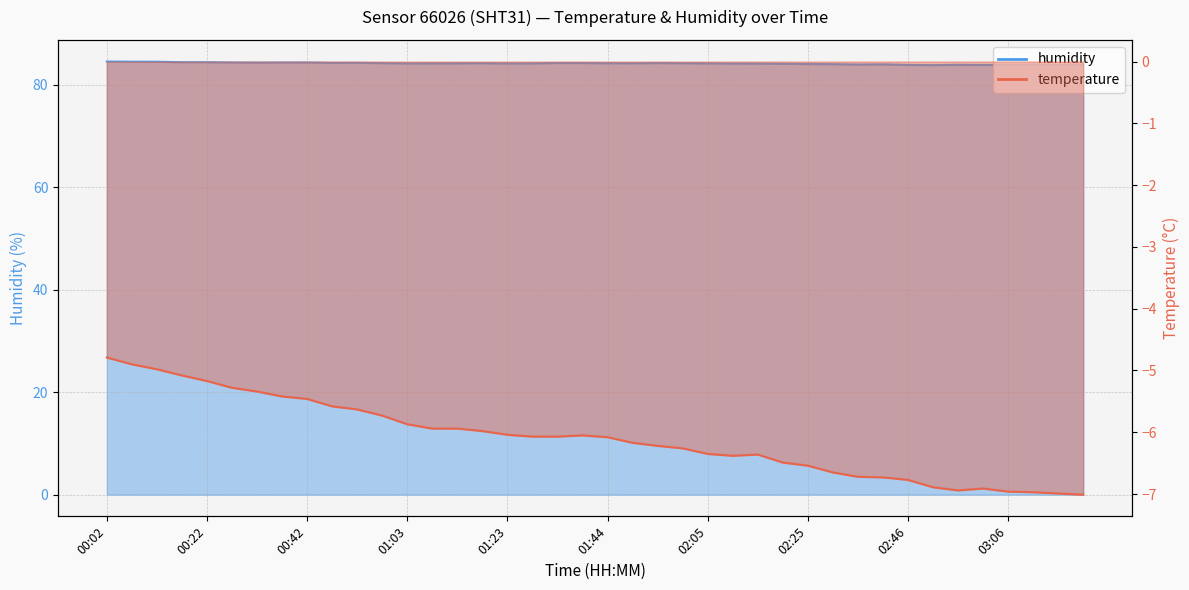

What is the minimum value shown in the chart?

83.8